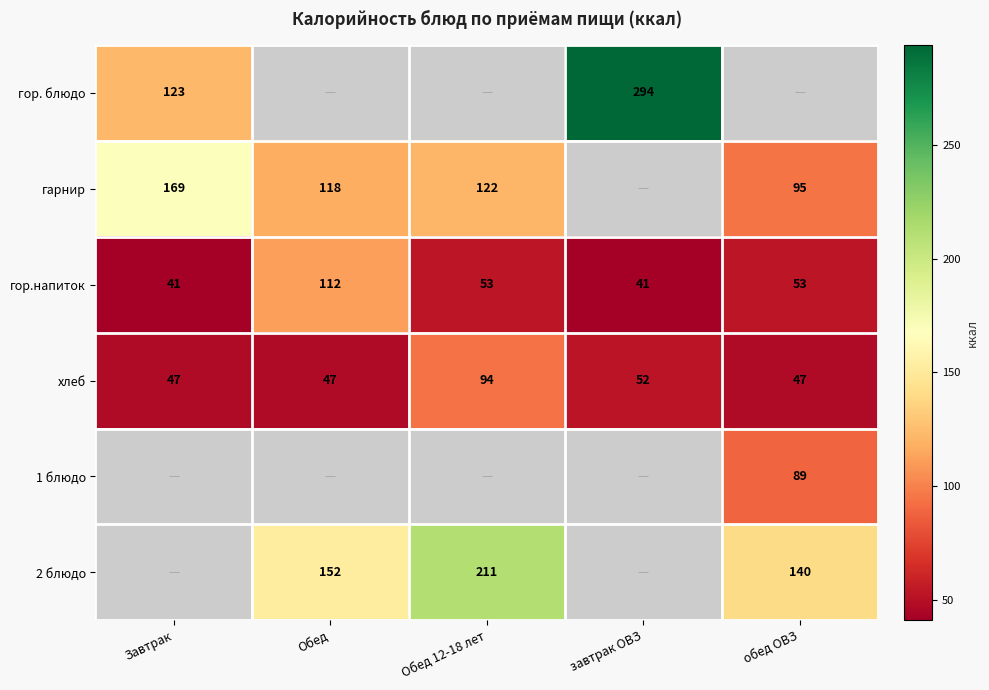

At how many categories does at least one series exceed 91?

5